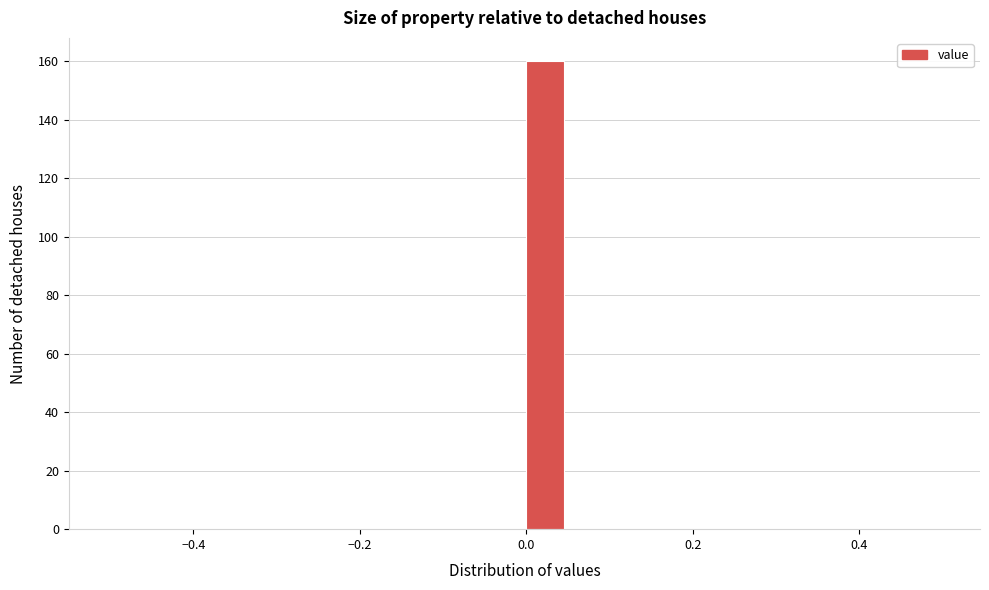

Around what value on the x-axis is the tallest bar? Give the approximate position of its centre, as read against the axis.

0.02